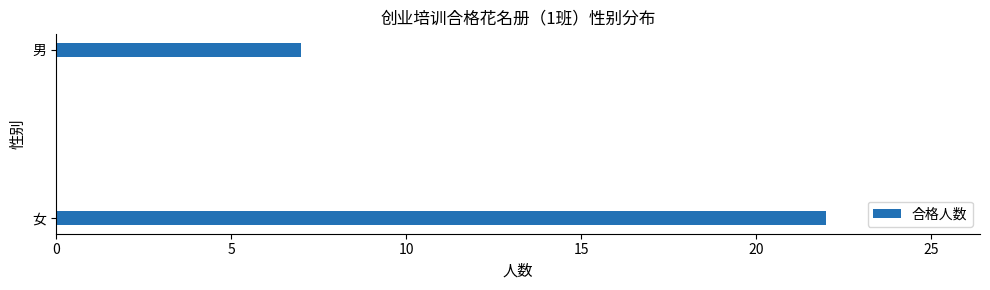

Read the value at 男, to the nearest 5.

5